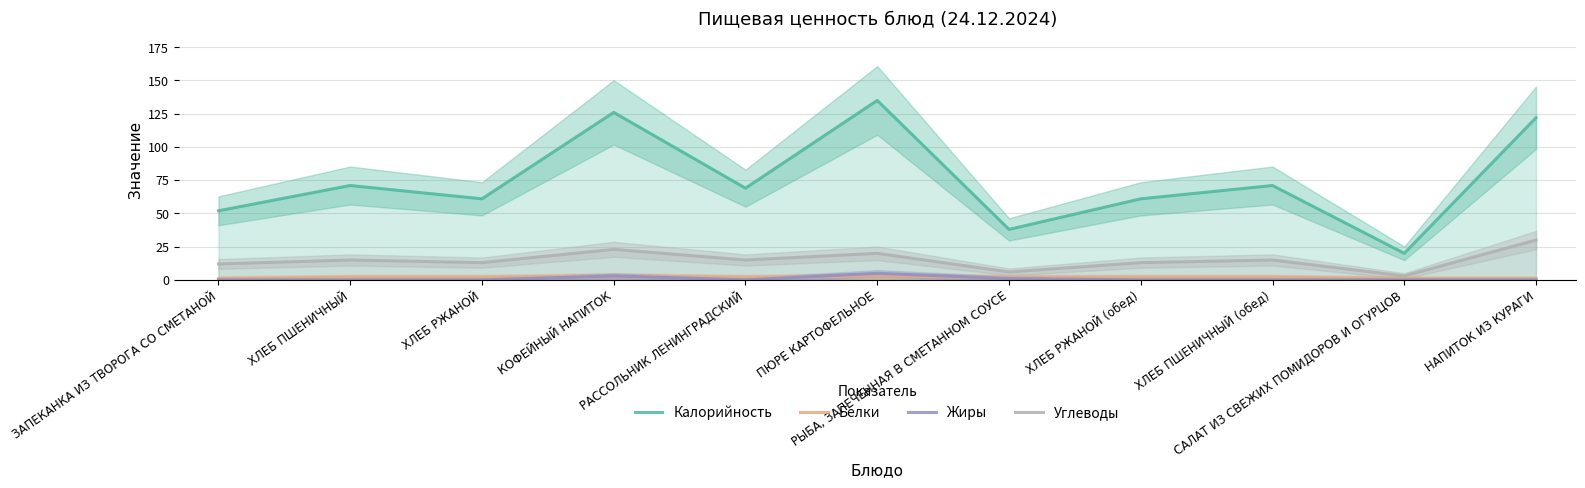

Reading left to right, list all the values displayed in this chart.

Калорийность: ЗАПЕКАНКА ИЗ ТВОРОГА СО СМЕТАНОЙ=52	ХЛЕБ ПШЕНИЧНЫЙ=71	ХЛЕБ РЖАНОЙ=61	КОФЕЙНЫЙ НАПИТОК=126	РАССОЛЬНИК ЛЕНИНГРАДСКИЙ=69	ПЮРЕ КАРТОФЕЛЬНОЕ=135	РЫБА, ЗАПЕЧЕННАЯ В СМЕТАННОМ СОУСЕ=38	ХЛЕБ РЖАНОЙ (обед)=61	ХЛЕБ ПШЕНИЧНЫЙ (обед)=71	САЛАТ ИЗ СВЕЖИХ ПОМИДОРОВ И ОГУРЦОВ=20	НАПИТОК ИЗ КУРАГИ=122
Белки: ЗАПЕКАНКА ИЗ ТВОРОГА СО СМЕТАНОЙ=1	ХЛЕБ ПШЕНИЧНЫЙ=2	ХЛЕБ РЖАНОЙ=2	КОФЕЙНЫЙ НАПИТОК=3	РАССОЛЬНИК ЛЕНИНГРАДСКИЙ=2	ПЮРЕ КАРТОФЕЛЬНОЕ=3	РЫБА, ЗАПЕЧЕННАЯ В СМЕТАННОМ СОУСЕ=2	ХЛЕБ РЖАНОЙ (обед)=2	ХЛЕБ ПШЕНИЧНЫЙ (обед)=2	САЛАТ ИЗ СВЕЖИХ ПОМИДОРОВ И ОГУРЦОВ=1	НАПИТОК ИЗ КУРАГИ=1
Жиры: ЗАПЕКАНКА ИЗ ТВОРОГА СО СМЕТАНОЙ=0	ХЛЕБ ПШЕНИЧНЫЙ=0	ХЛЕБ РЖАНОЙ=0	КОФЕЙНЫЙ НАПИТОК=3	РАССОЛЬНИК ЛЕНИНГРАДСКИЙ=0	ПЮРЕ КАРТОФЕЛЬНОЕ=5	РЫБА, ЗАПЕЧЕННАЯ В СМЕТАННОМ СОУСЕ=1	ХЛЕБ РЖАНОЙ (обед)=0	ХЛЕБ ПШЕНИЧНЫЙ (обед)=0	САЛАТ ИЗ СВЕЖИХ ПОМИДОРОВ И ОГУРЦОВ=0	НАПИТОК ИЗ КУРАГИ=0
Углеводы: ЗАПЕКАНКА ИЗ ТВОРОГА СО СМЕТАНОЙ=12	ХЛЕБ ПШЕНИЧНЫЙ=15	ХЛЕБ РЖАНОЙ=13	КОФЕЙНЫЙ НАПИТОК=23	РАССОЛЬНИК ЛЕНИНГРАДСКИЙ=15	ПЮРЕ КАРТОФЕЛЬНОЕ=20	РЫБА, ЗАПЕЧЕННАЯ В СМЕТАННОМ СОУСЕ=6	ХЛЕБ РЖАНОЙ (обед)=13	ХЛЕБ ПШЕНИЧНЫЙ (обед)=15	САЛАТ ИЗ СВЕЖИХ ПОМИДОРОВ И ОГУРЦОВ=3	НАПИТОК ИЗ КУРАГИ=30